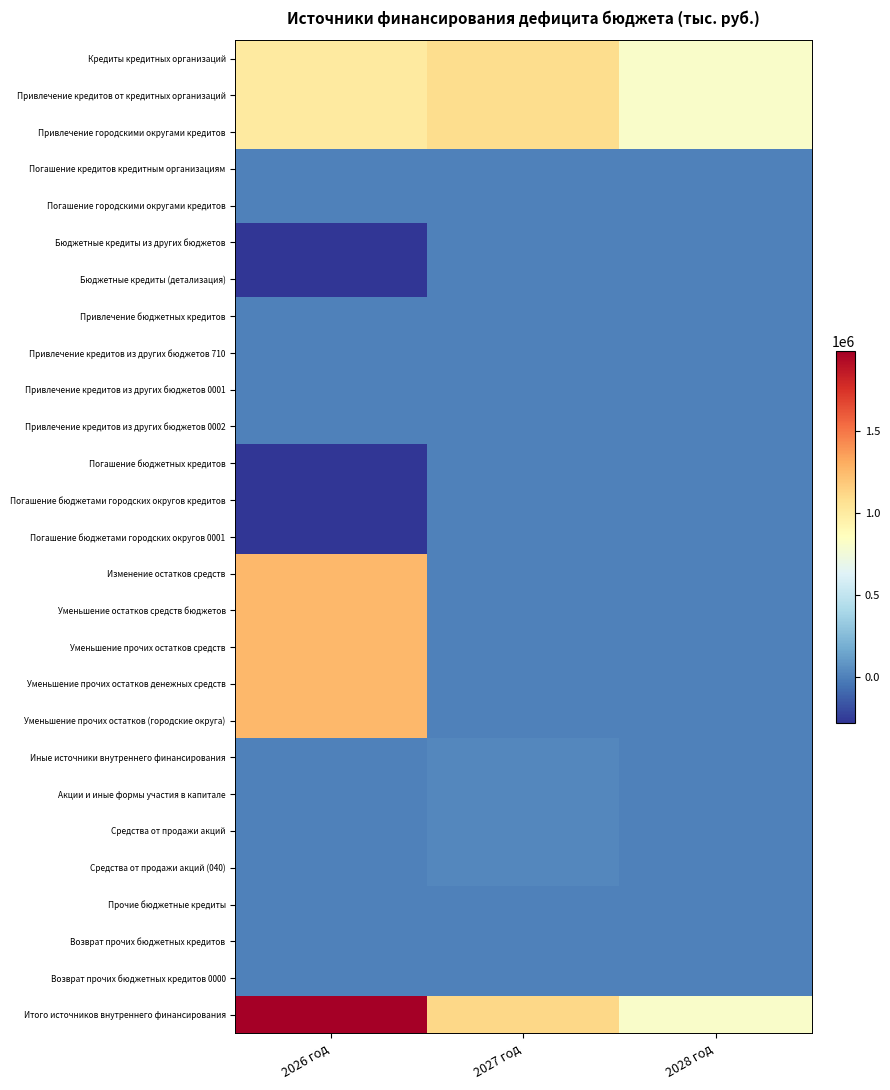

Between 2026 год and 2028 год, which is larger?

2026 год